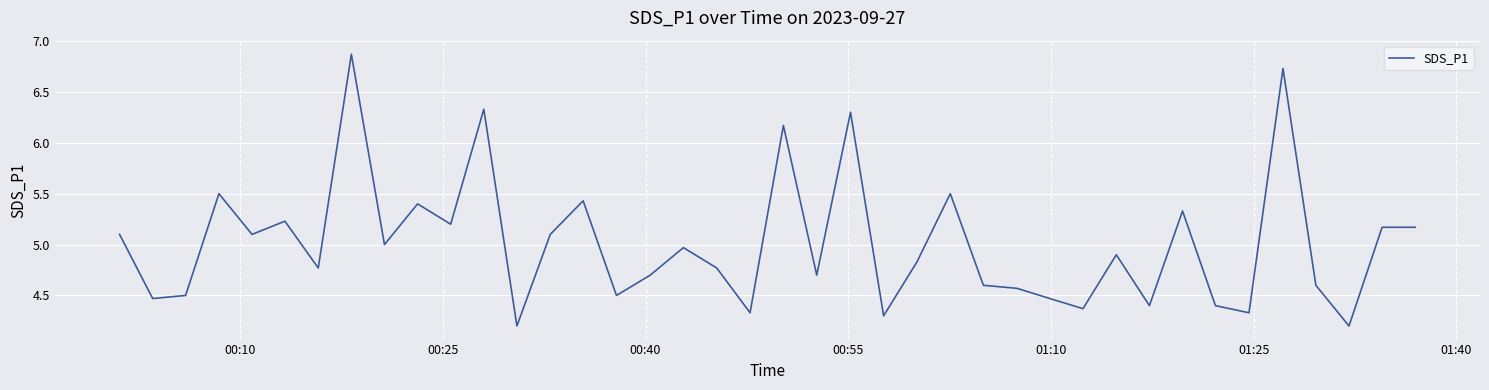

What is the minimum value shown in the chart?

4.2